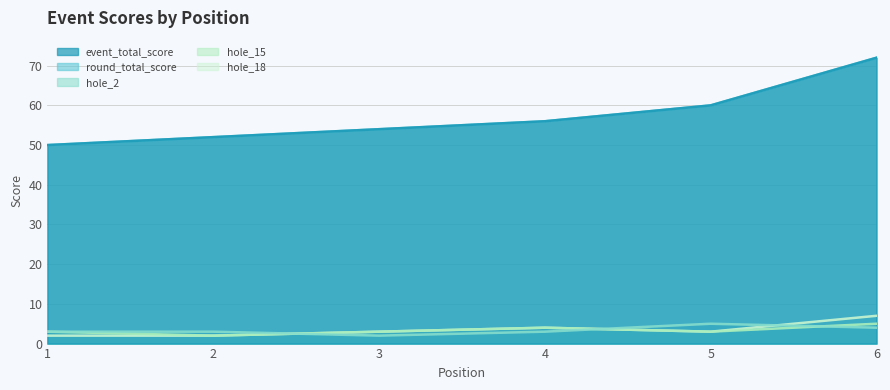

Is the value of hole_2 at 5 greater than the value of round_total_score at 1?

No